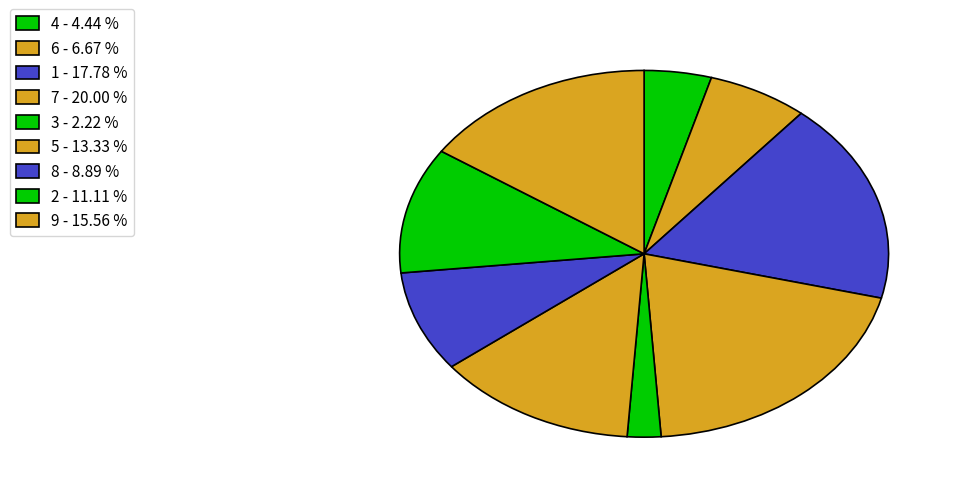

Which slice is the smallest?

3